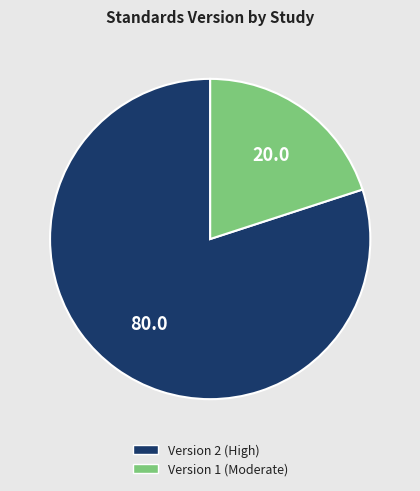

Is there a majority slice in this chart?

Yes